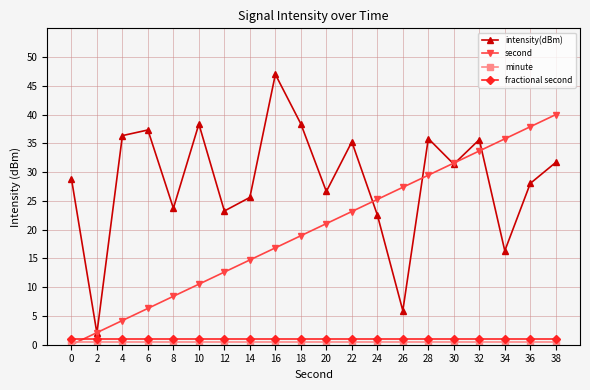

Which series has the largest total across all categories?

intensity(dBm)